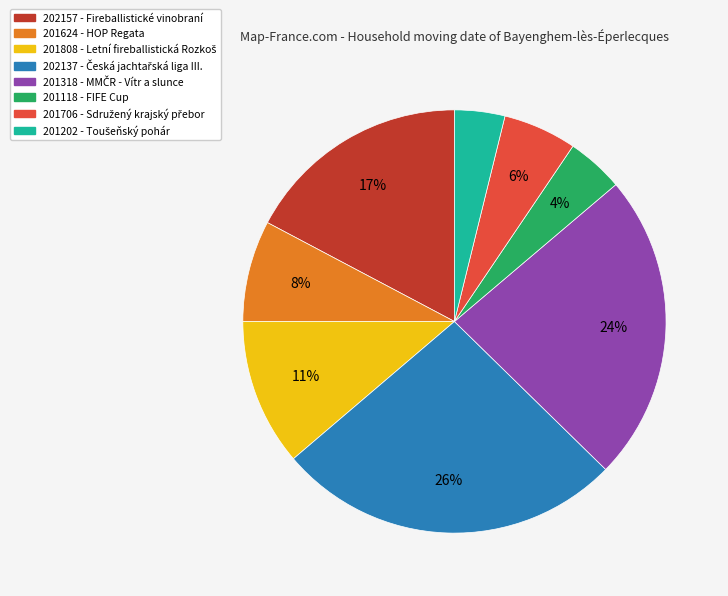

The 202137 slice represents 26% of the pie. True or false?

True